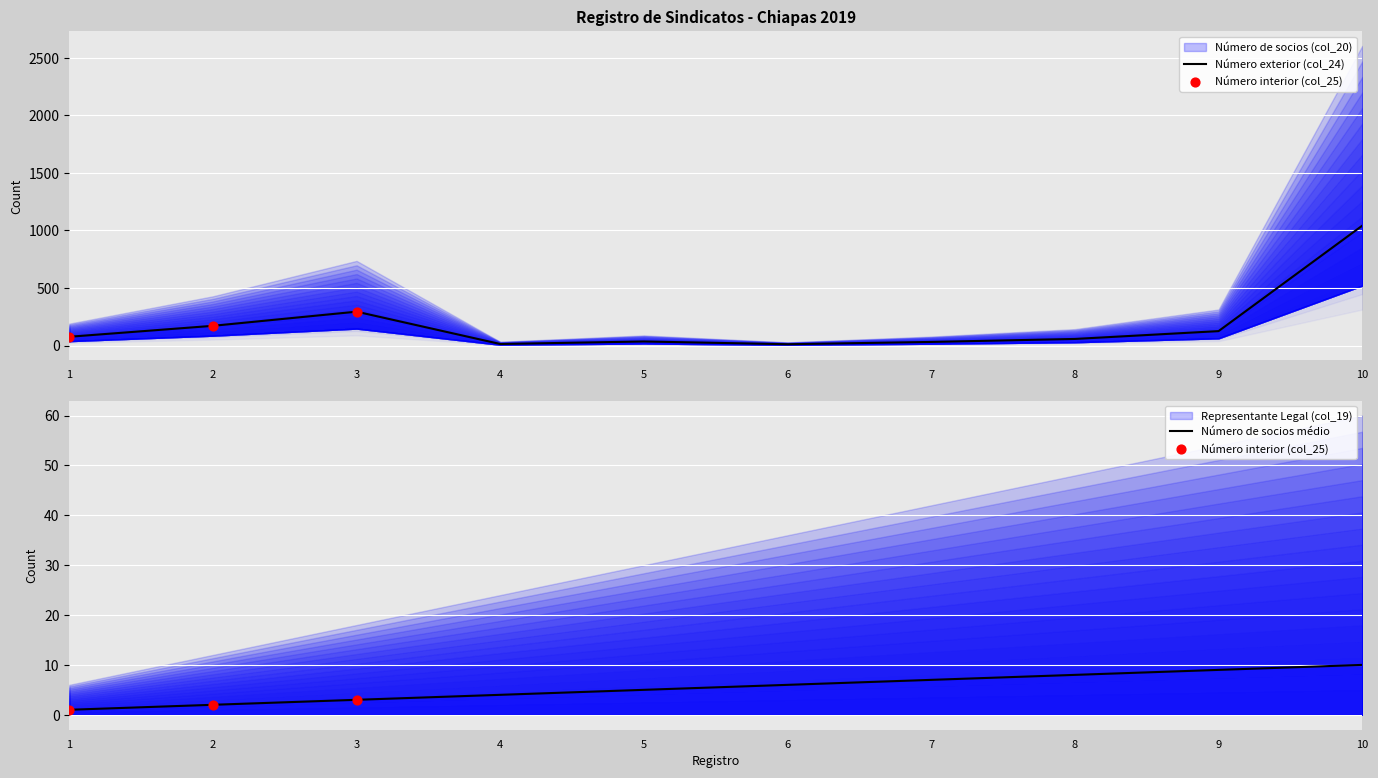

Which series has the largest total across all categories?

Número de socios (col_20)